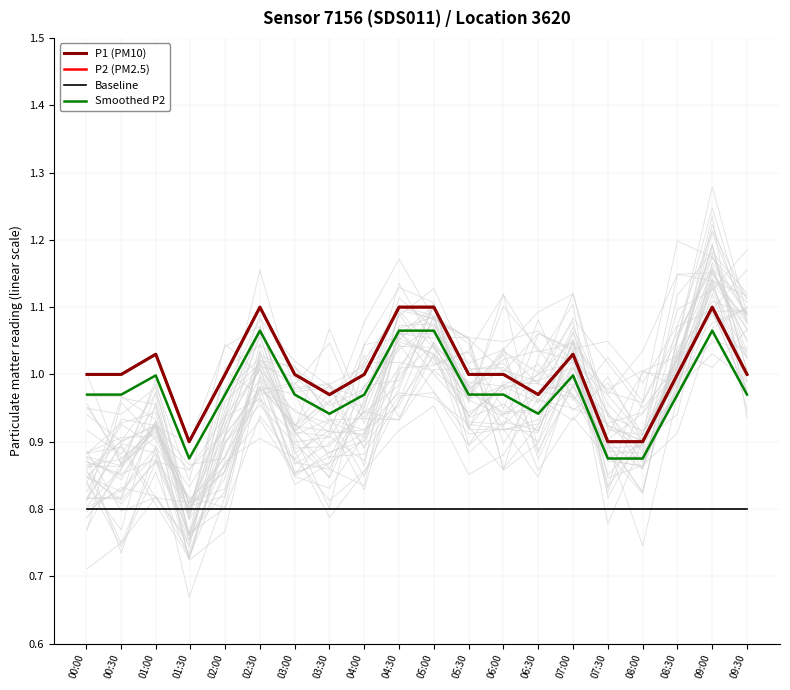

What is the difference between the highest and lowest values at 02:00?

0.2